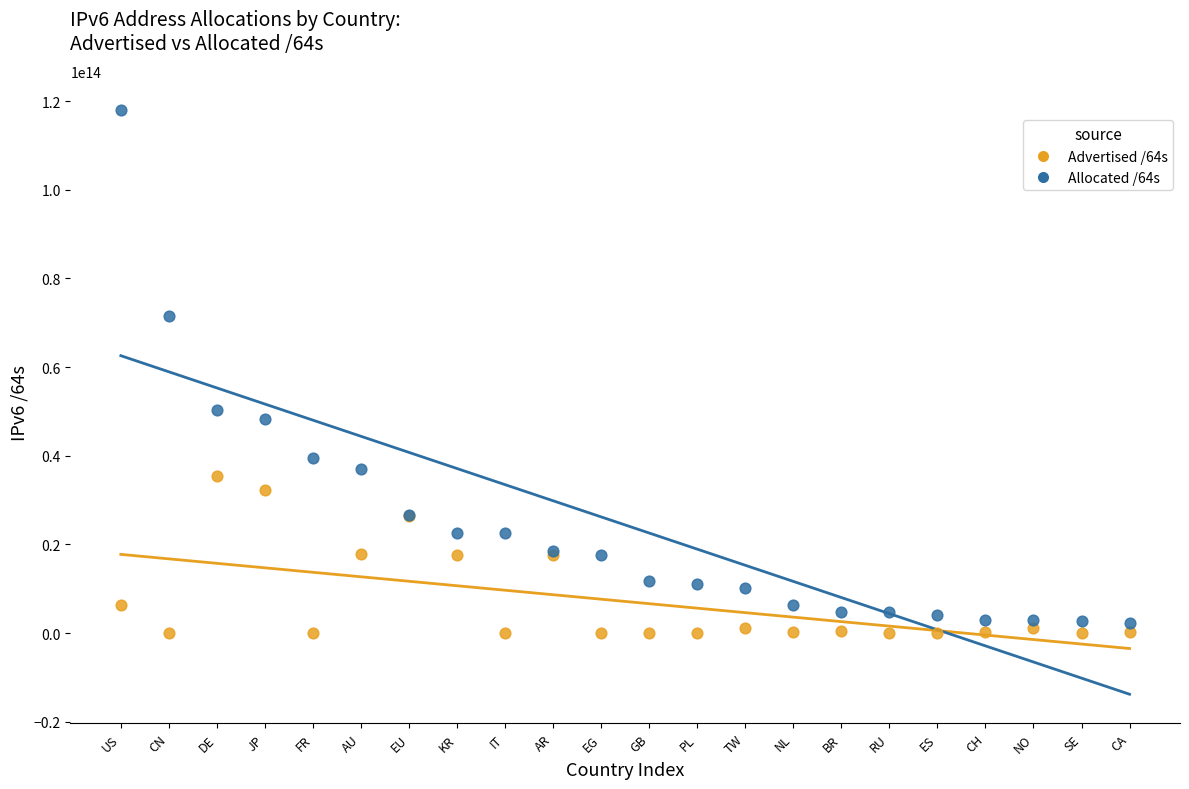

Which series has the widest spread of Y values?

Allocated /64s